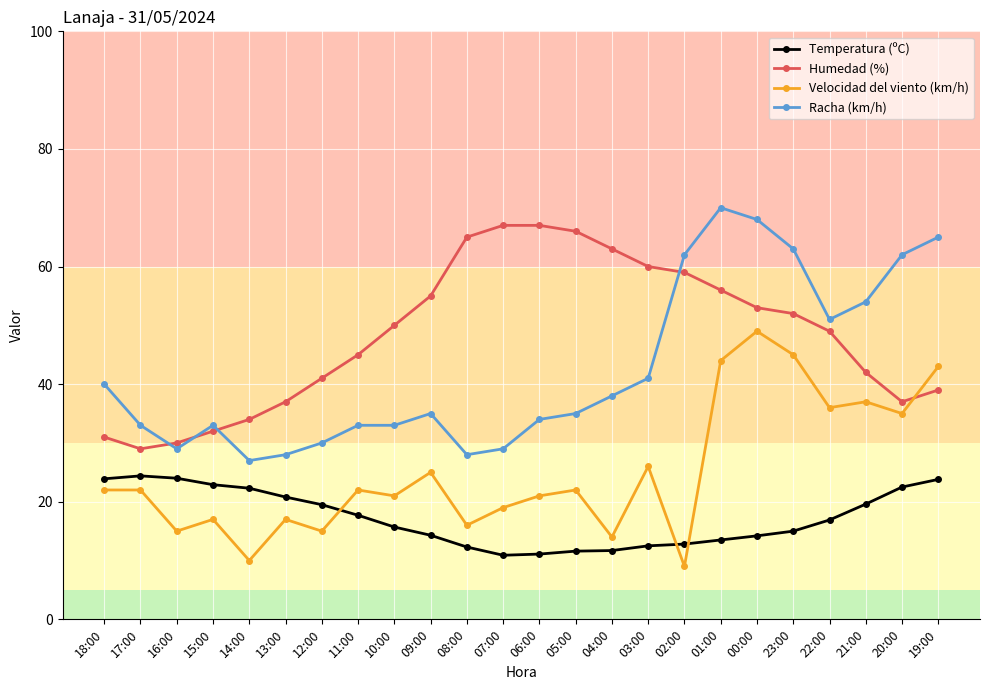

What is the difference between the second highest and second lowest values in the Racha (km/h) series?

40.0